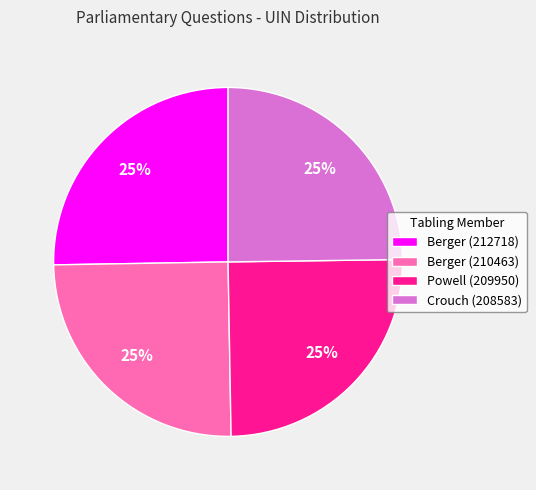

How many slices are in this pie chart?

4